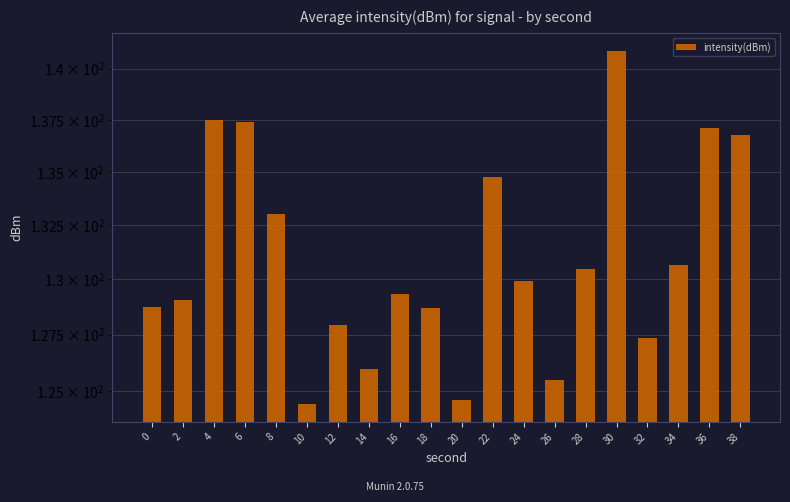

Rank the categories by value from highest to lowest.

30, 4, 6, 36, 38, 22, 8, 34, 28, 24, 16, 2, 0, 18, 12, 32, 14, 26, 20, 10